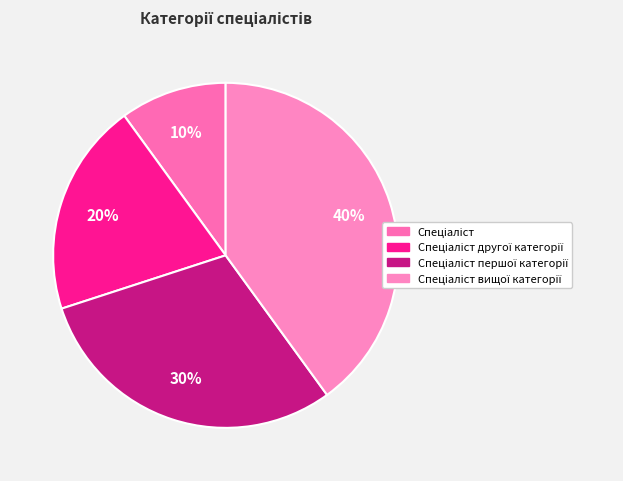

What is the smallest slice in the pie chart?

Спеціаліст